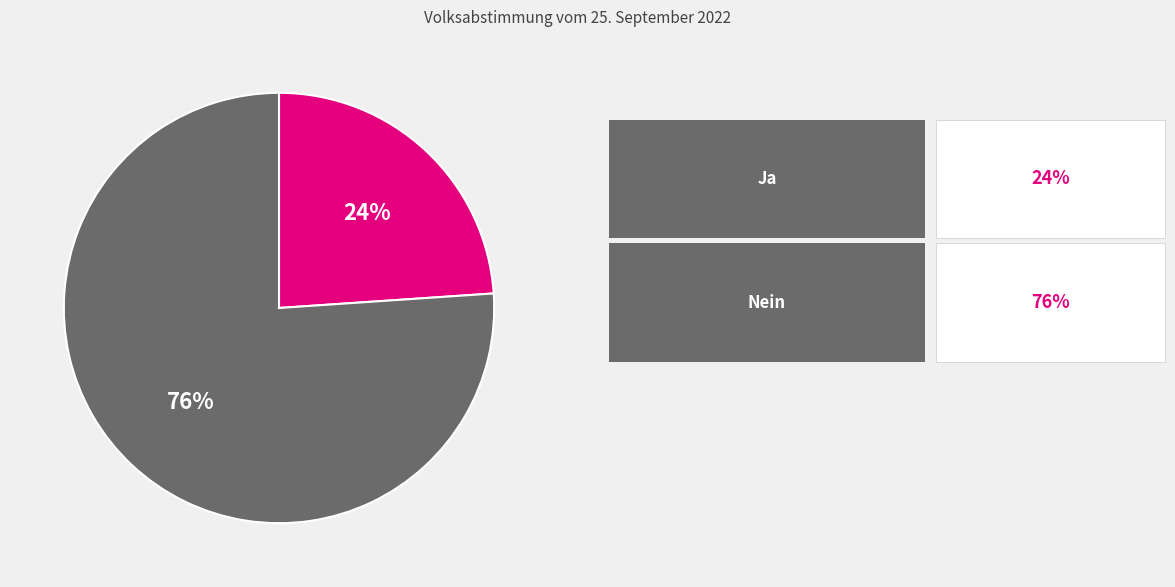

To the nearest percent, what is the difference between the largest and smallest slice percentages?

52%